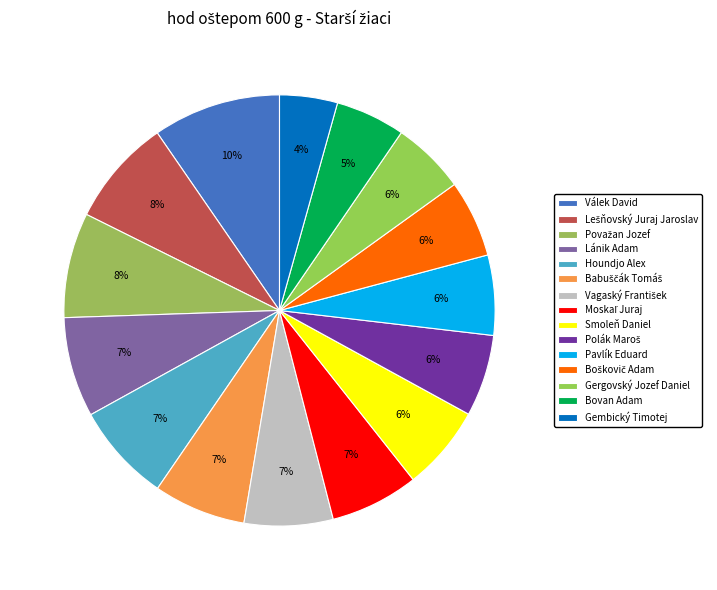

Combined, what portion of the pie is Gergovský Jozef Daniel and Moskaľ Juraj?

12.1%